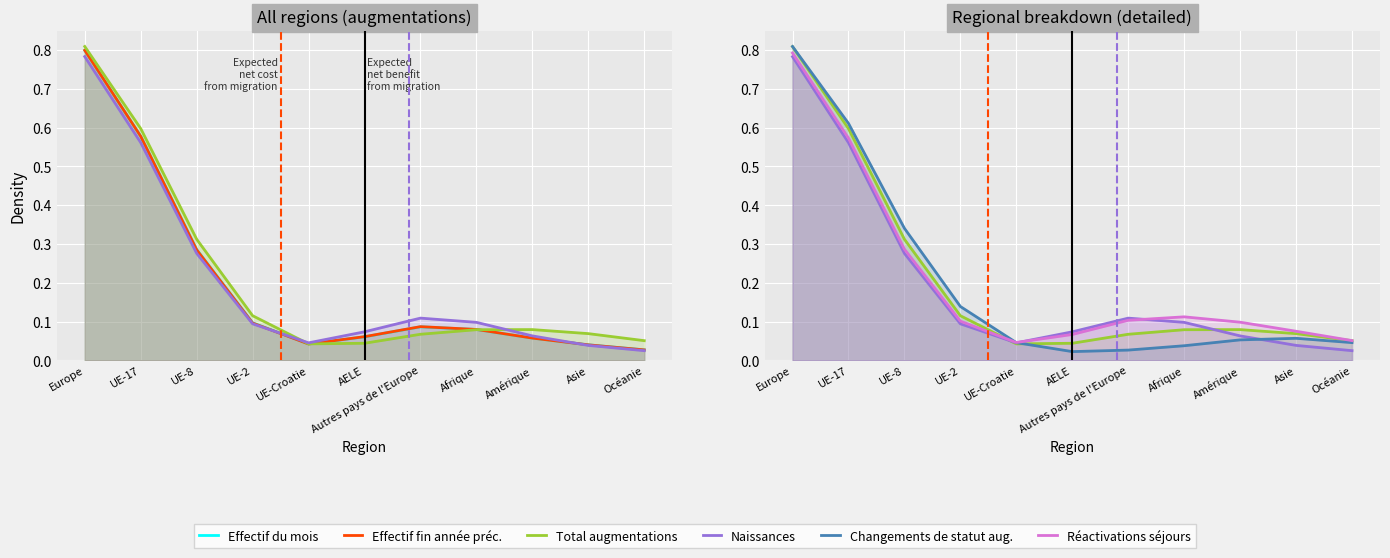

Which has a higher value, Europe or Asie?

Europe